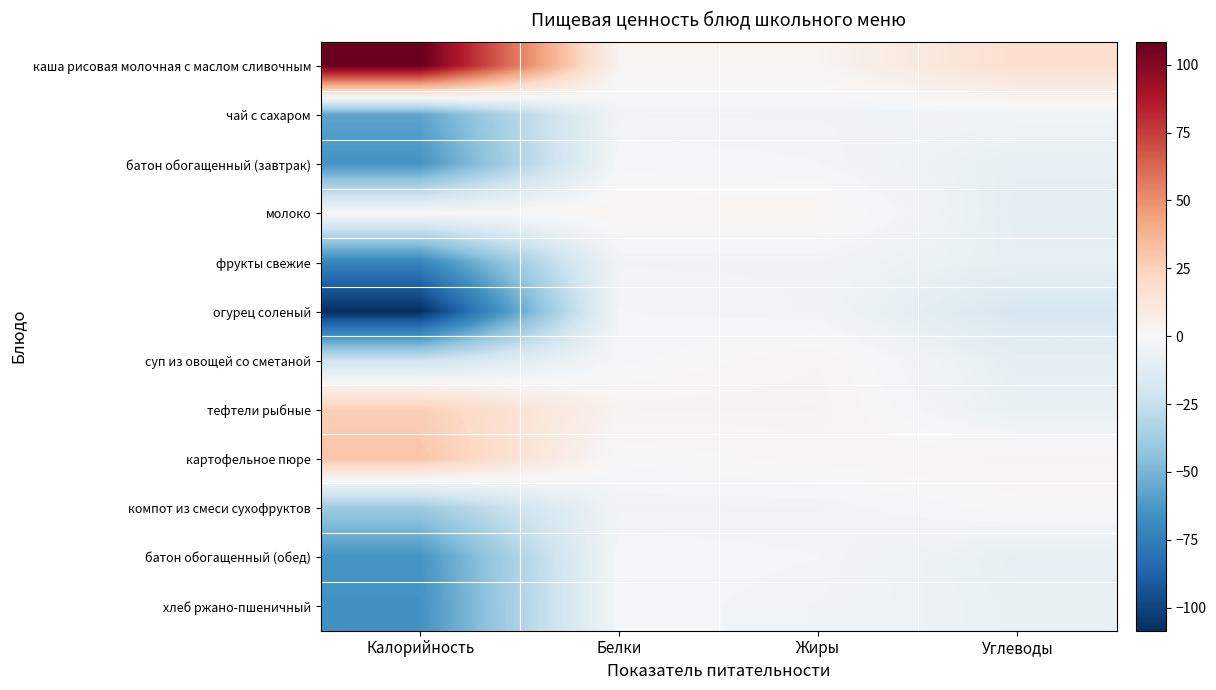

What is the maximum value shown in the chart?

108.5